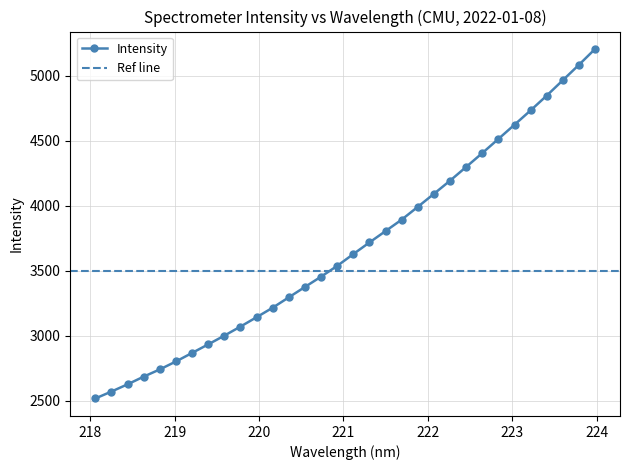

What is the difference between the maximum and minimum values?

2687.0